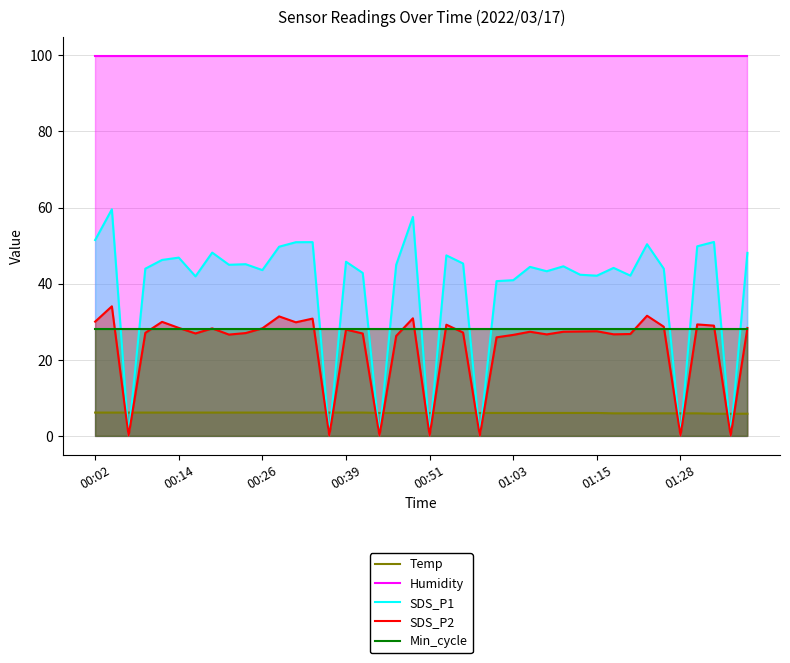

What is the value of the Temp point at the 32nd from the left?

5.9